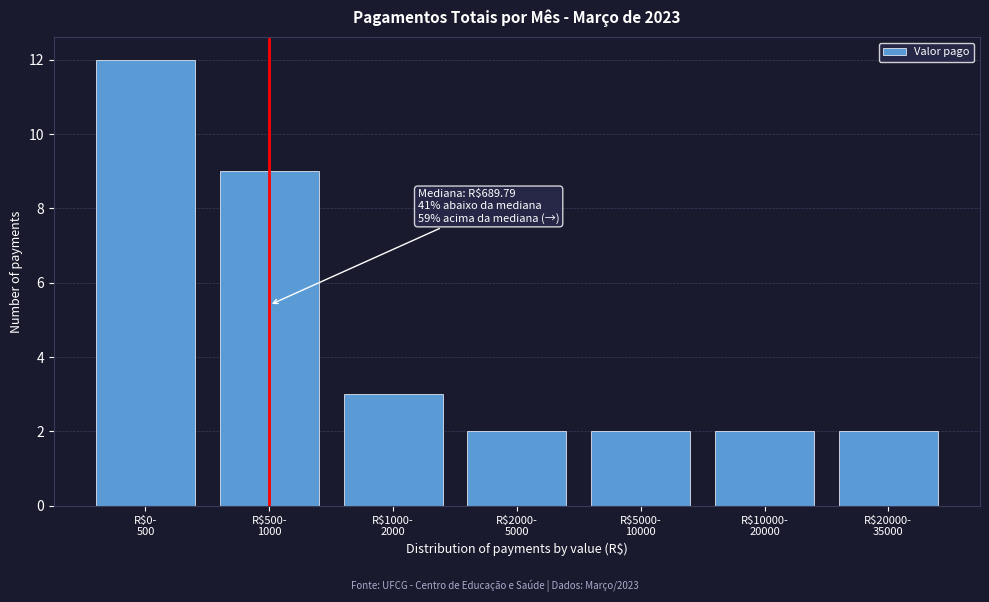

Reading right to left, extract all data points from this chart.

2	2	2	2	3	9	12